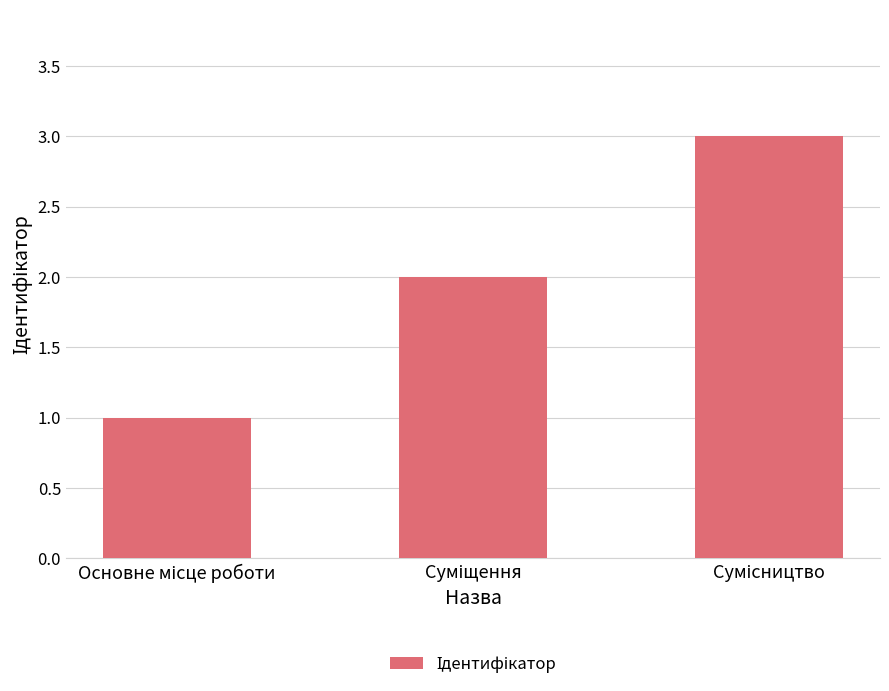

What is the sum of all values?

6